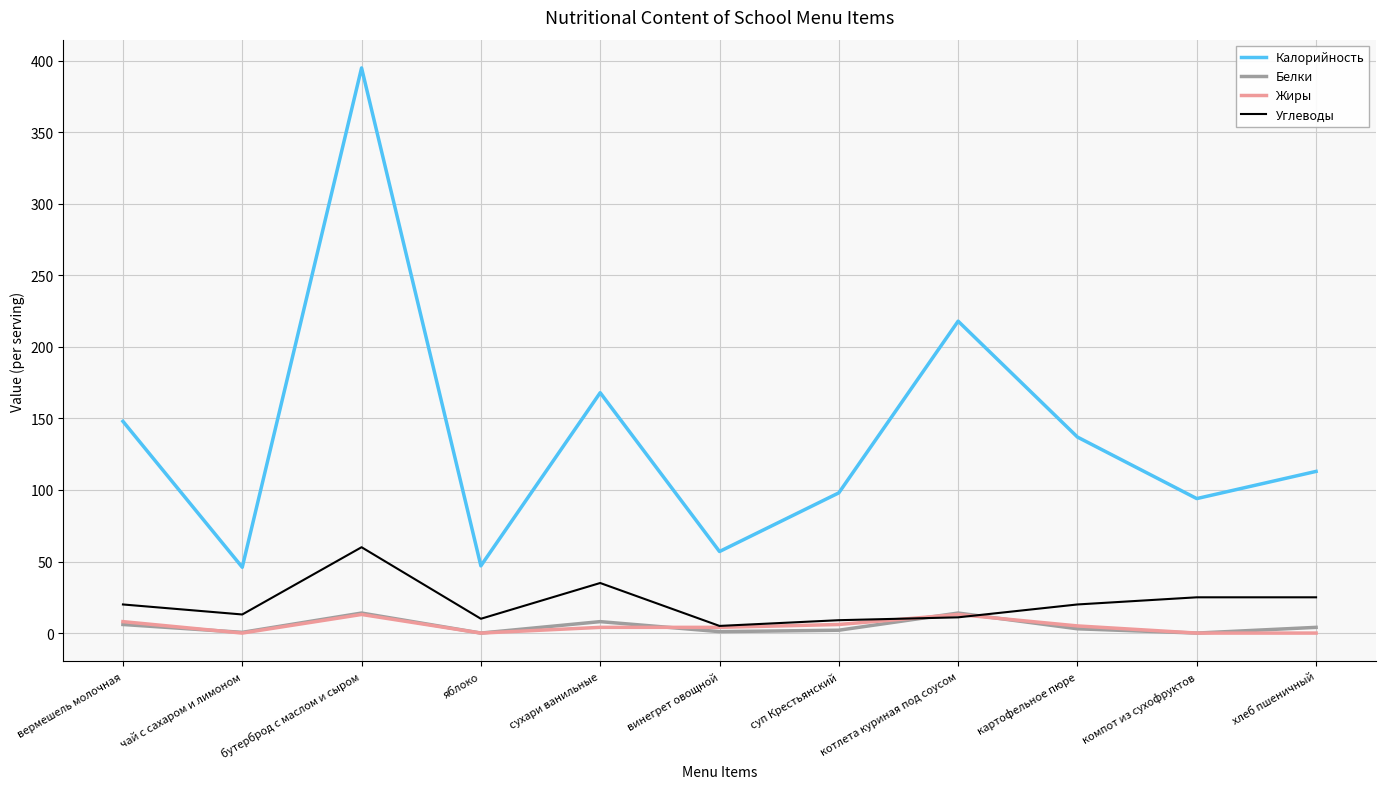

At which category is the sum across all series the highest?

бутерброд с маслом и сыром